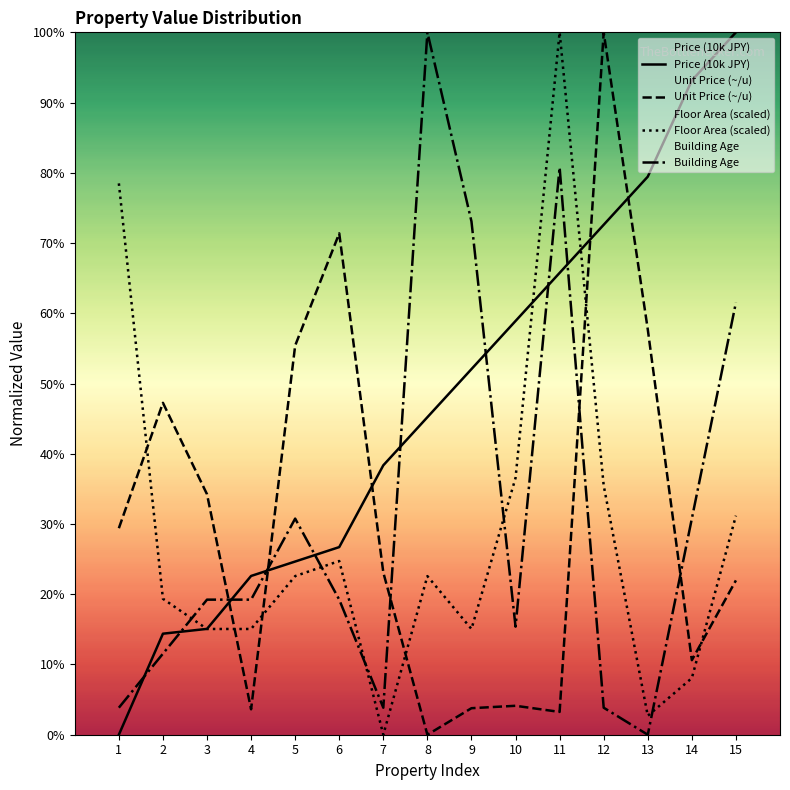

Which series changed the most between 3 and 8?

Building Age